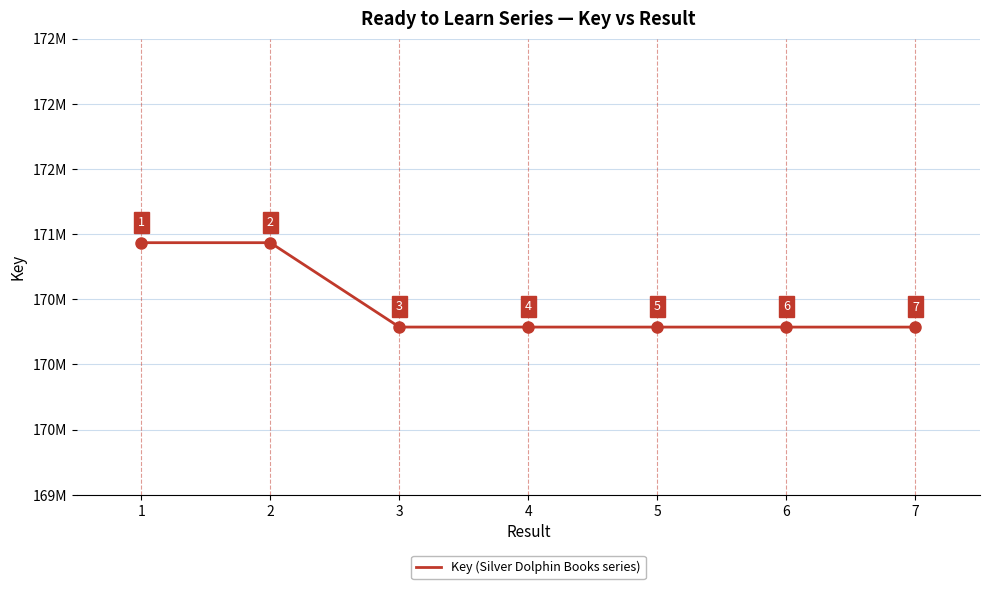

Is it true that the value at 4 is 170286535?

True